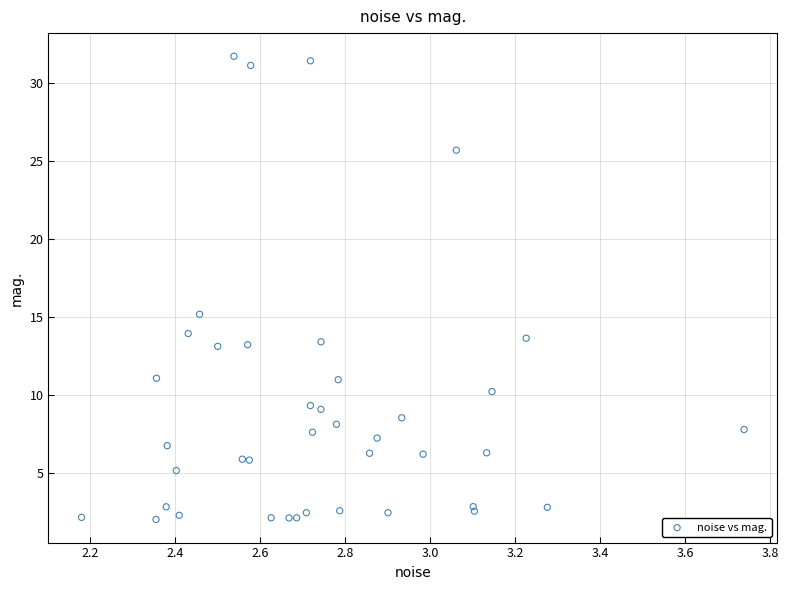

What Y value in the scatter plot is closest to 16?

15.2